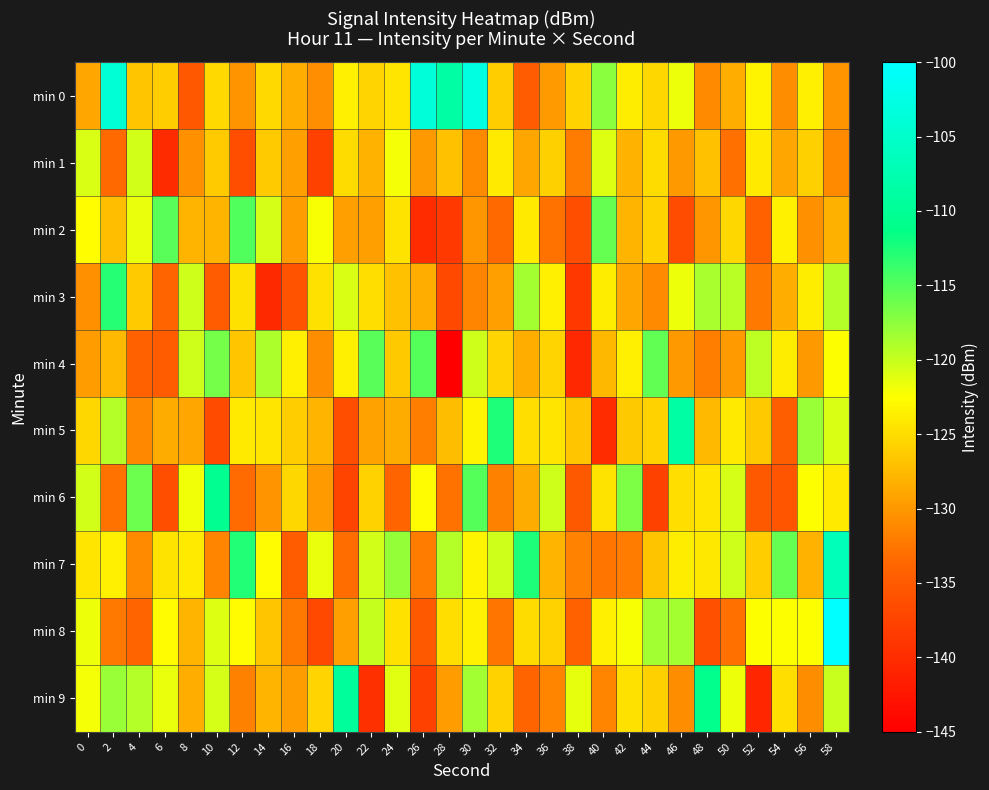

At which category does the chart reach its peak across all series?

58